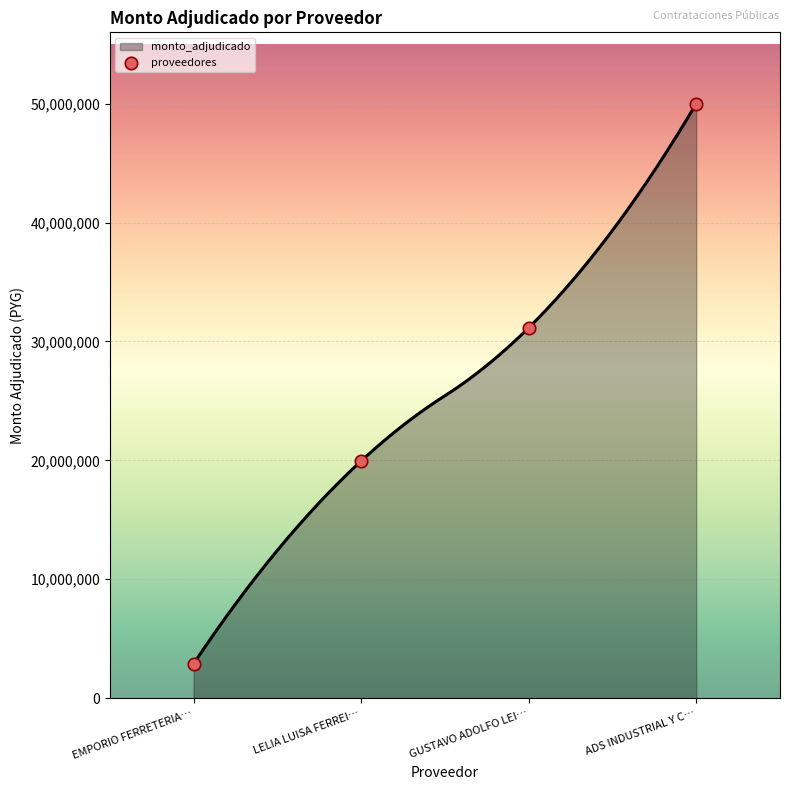

What is the difference between the maximum and minimum values?

47110550.0